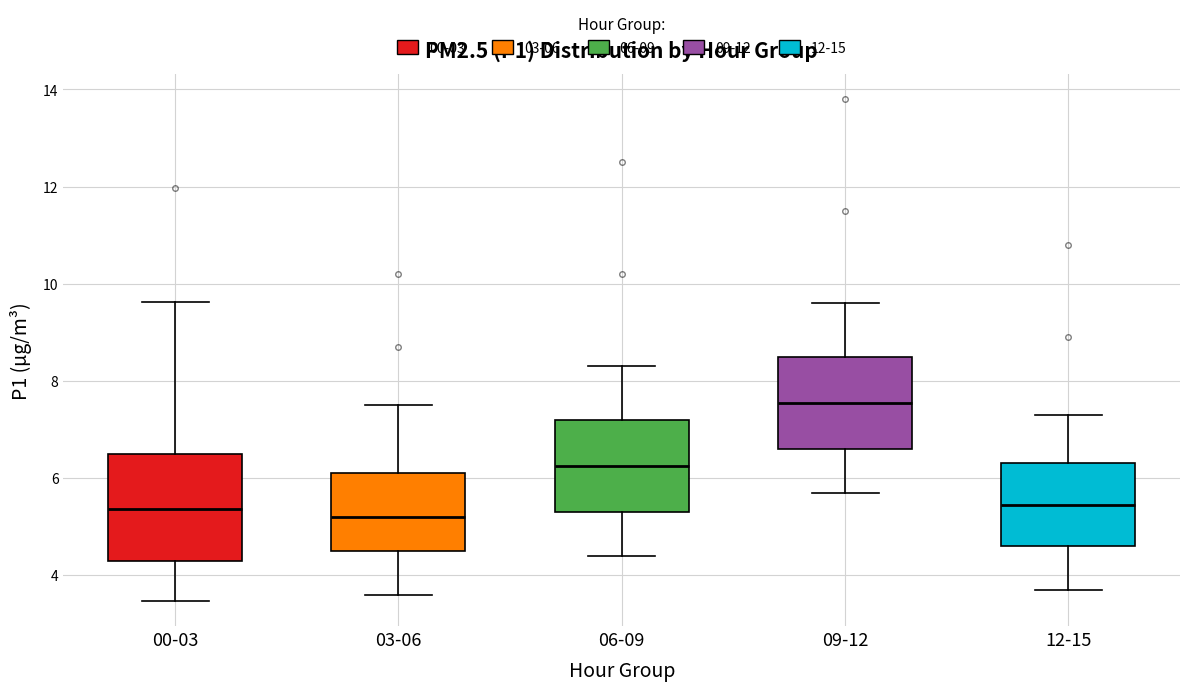

Reading left to right, read every box against the y-axis: the position of its median line, the range the box covers, and the ends of its whiskers. The values are not printed on the chart, so give them approximately, as read against the axis.

00-03: median 5.4, box 4.4 to 6.4, whiskers 3.4 to 9.6
03-06: median 5.2, box 4.6 to 6.2, whiskers 3.6 to 7.6
06-09: median 6.2, box 5.4 to 7.2, whiskers 4.4 to 8.4
09-12: median 7.6, box 6.6 to 8.6, whiskers 5.8 to 9.6
12-15: median 5.4, box 4.6 to 6.4, whiskers 3.8 to 7.4